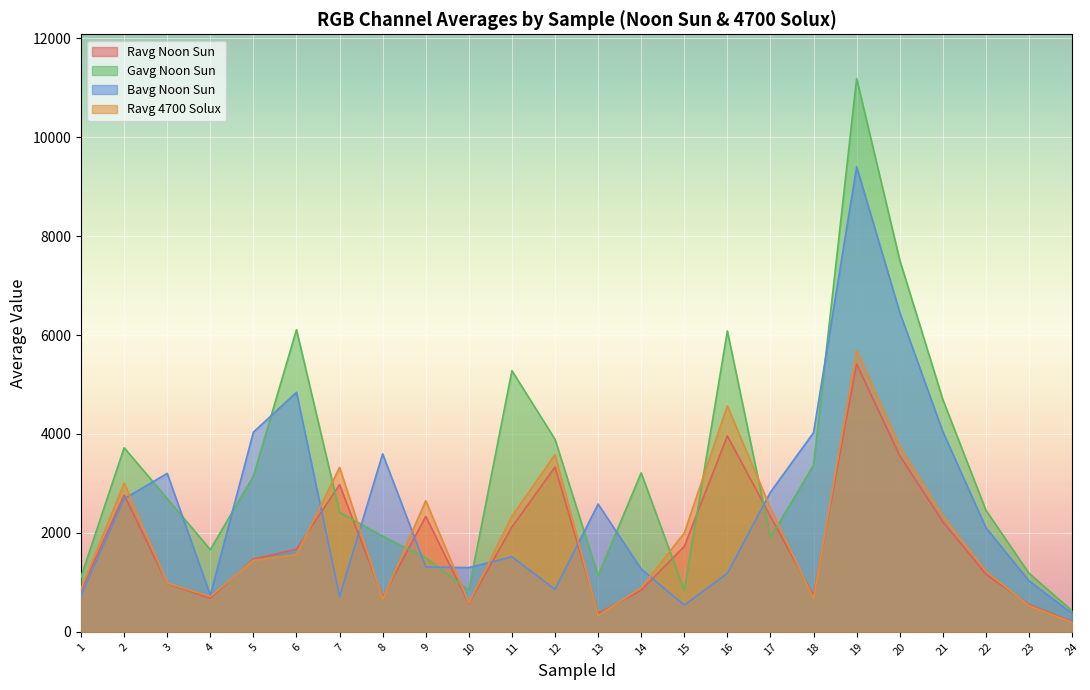

True or false: Bavg Noon Sun has a value of 1182.2 at 16.

True